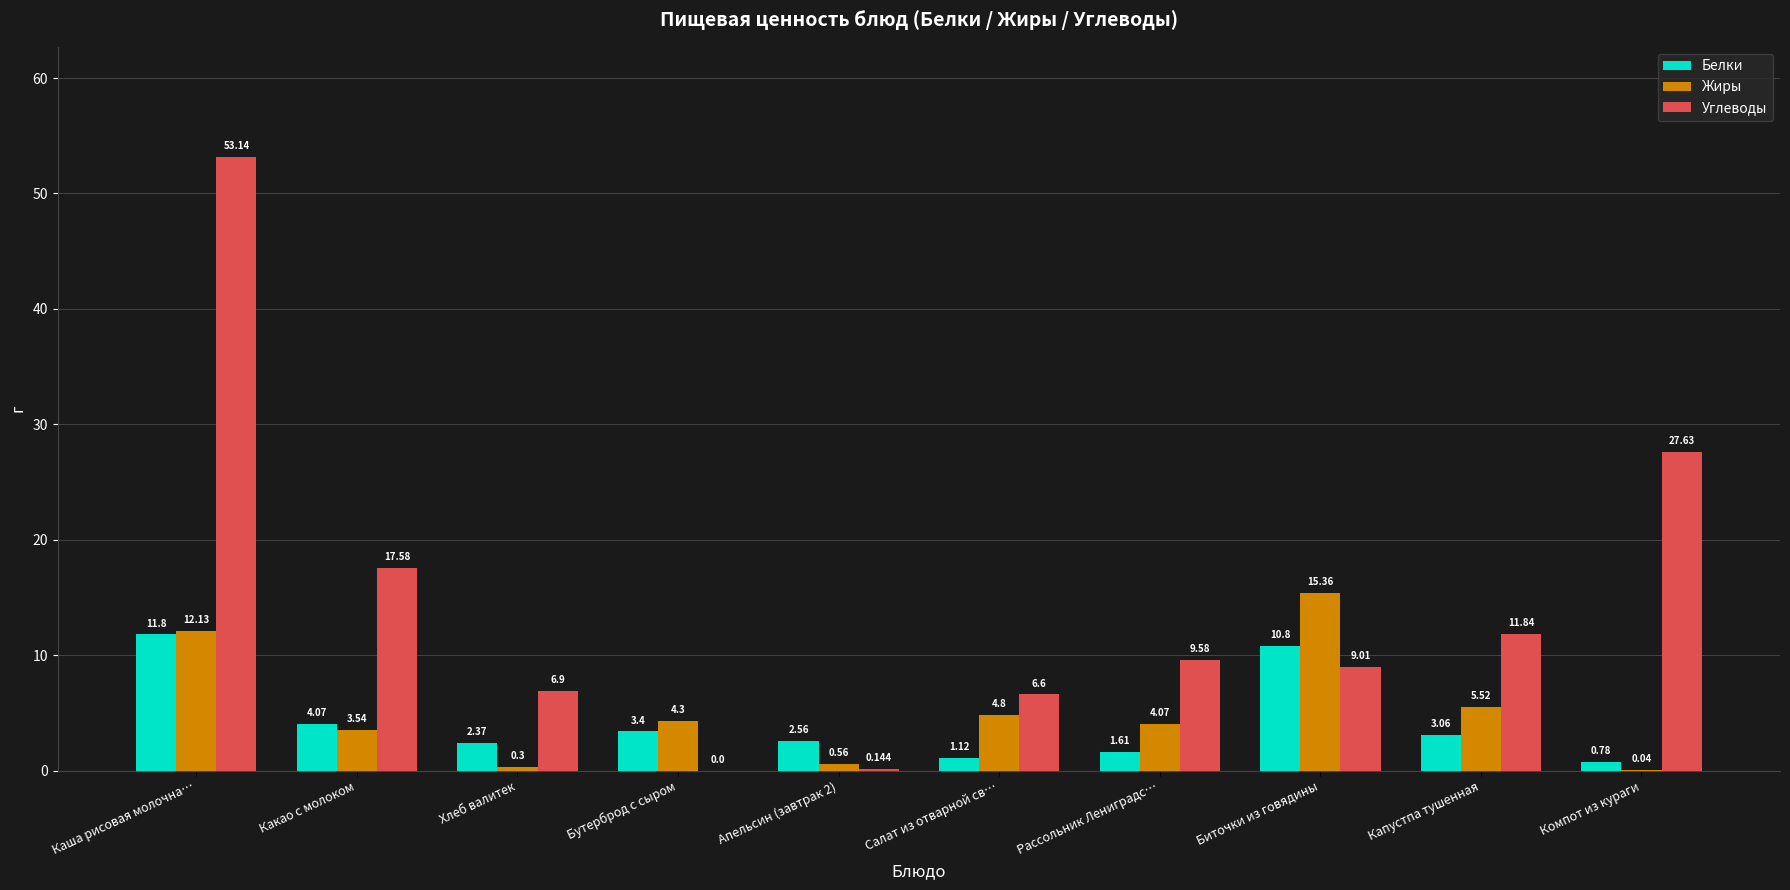

Which series has the largest total across all categories?

Углеводы